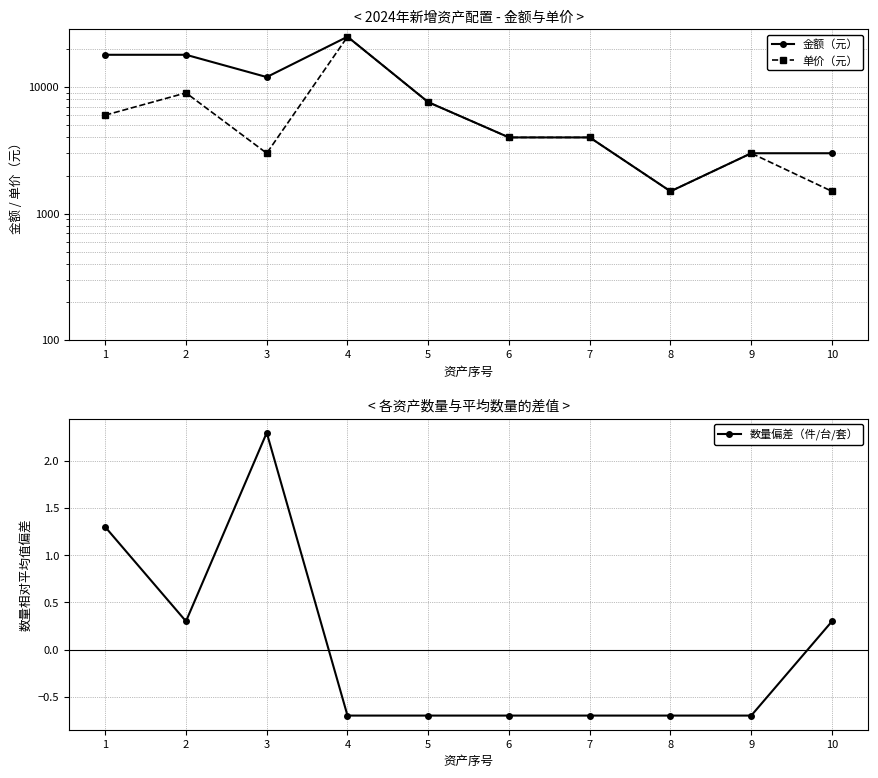

List the series in order of their overall mean, highest first.

金额（元）, 单价（元）, 数量偏差（件/台/套）